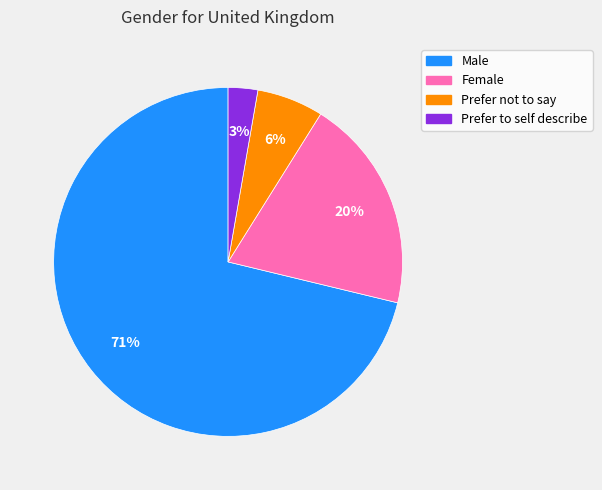

True or false: Female accounts for 20% of the total.

True